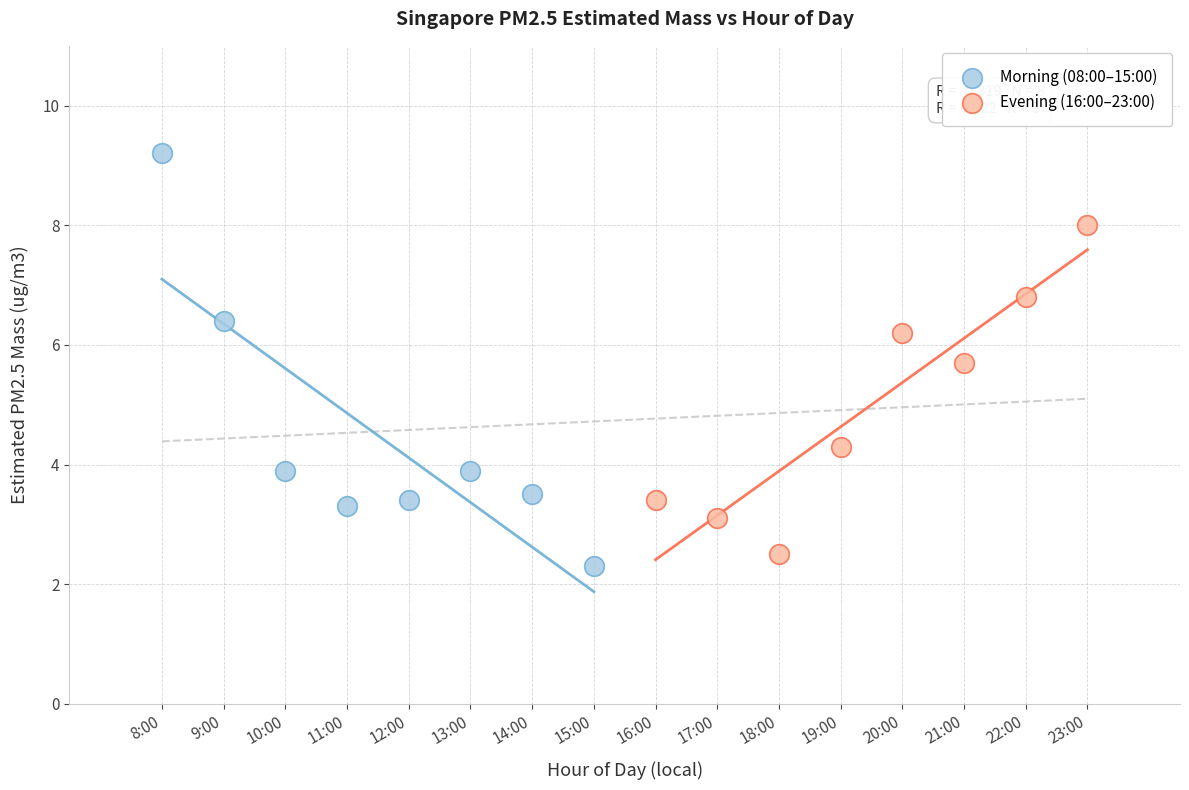

Which series reaches the maximum Y coordinate?

Morning (08:00–15:00)